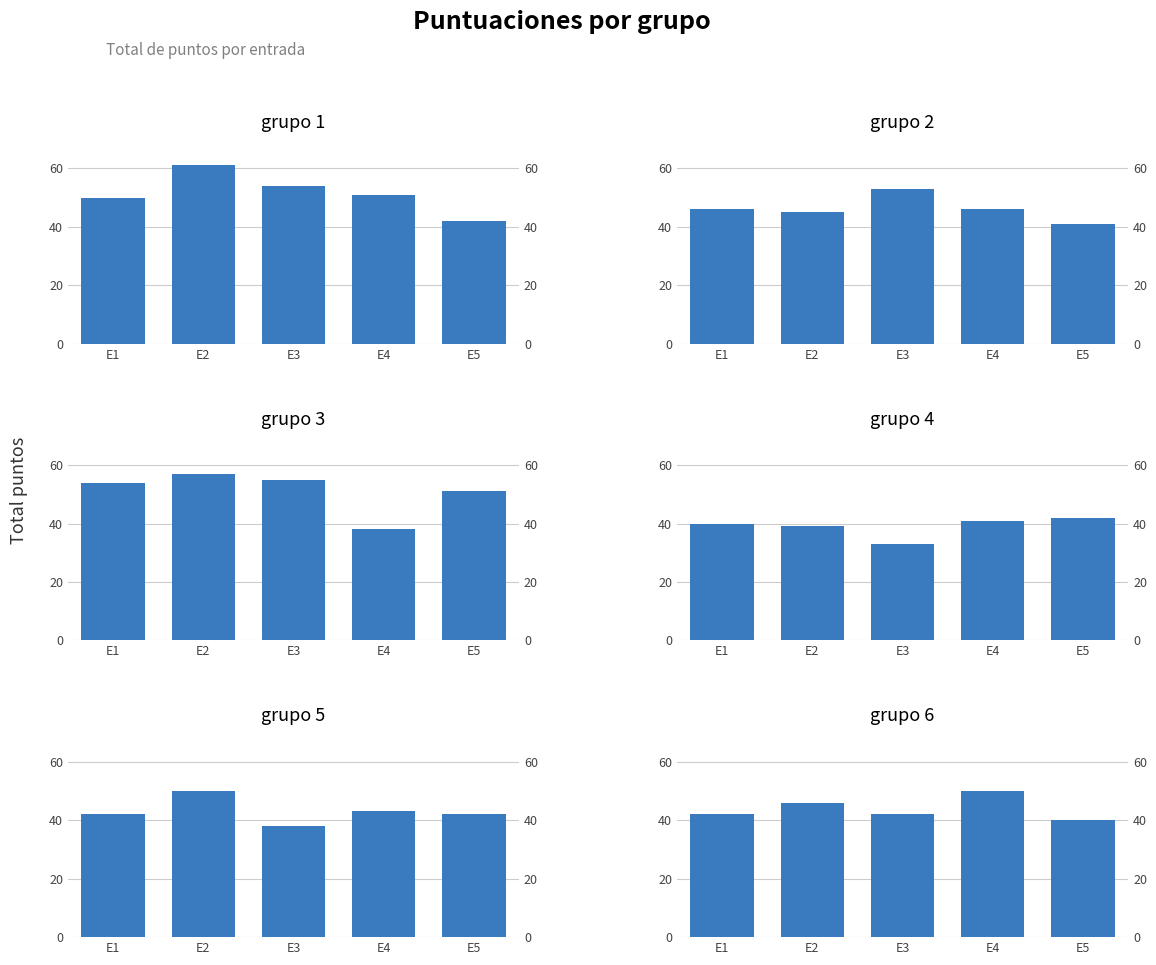

Which series has the largest range (max minus min)?

grupo 1